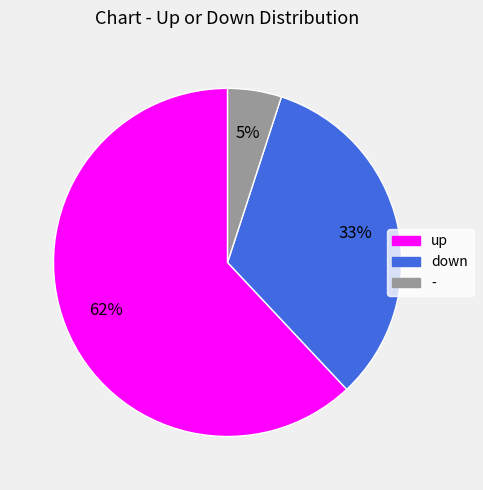

Between up and -, which is larger?

up